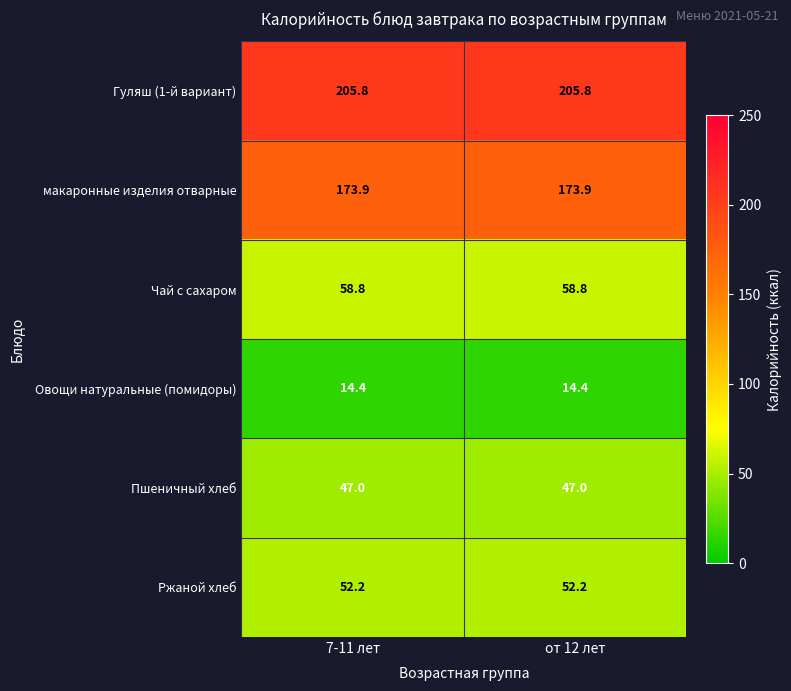

What is the spread (max minus min) of values at 7-11 лет?

191.4